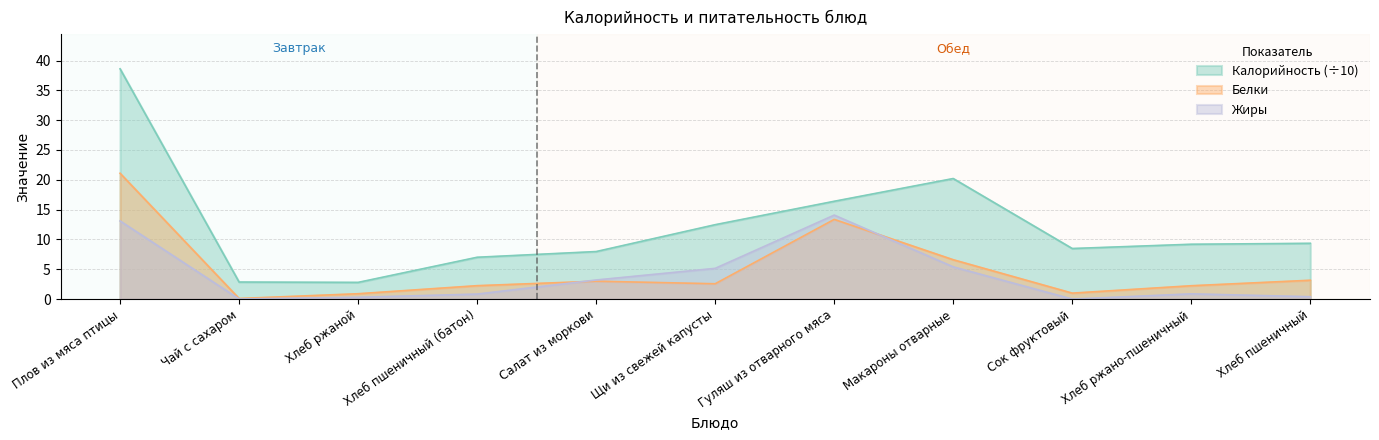

What is the average value of the Жиры series?

3.9